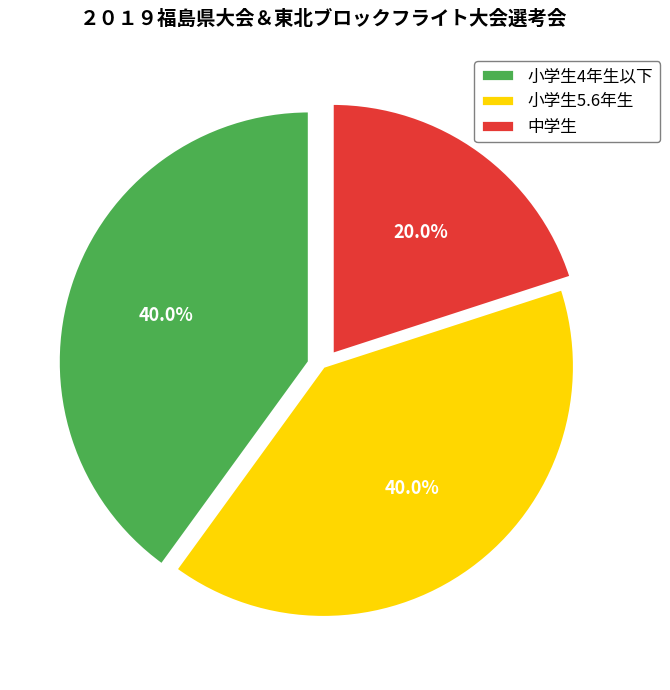

To the nearest percent, what portion does 小学生4年生以下 represent?

40%